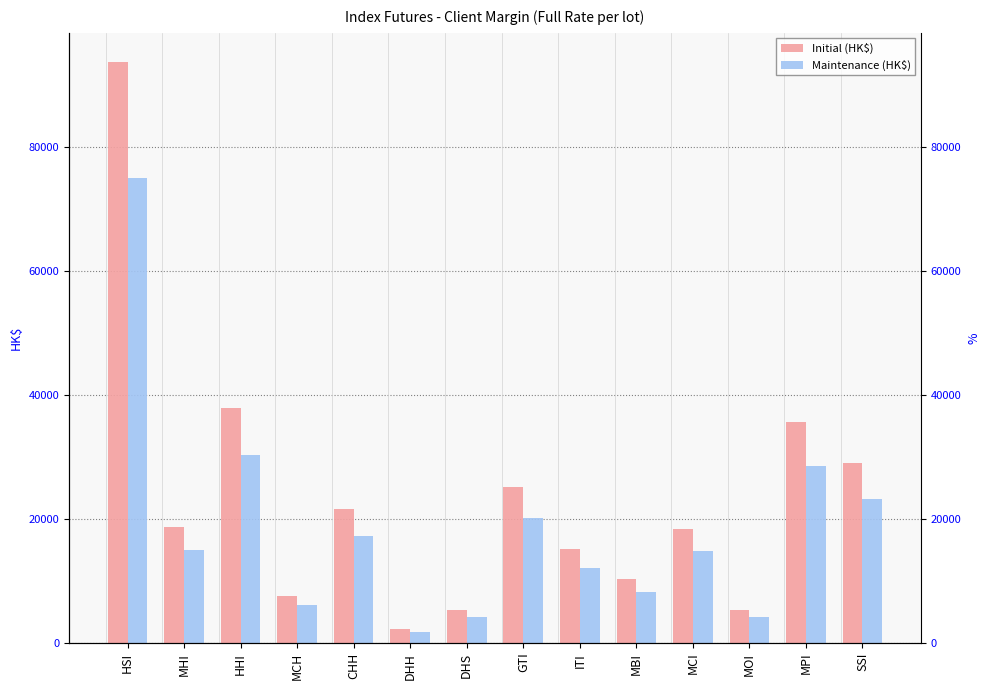

How many categories are shown in the chart?

14